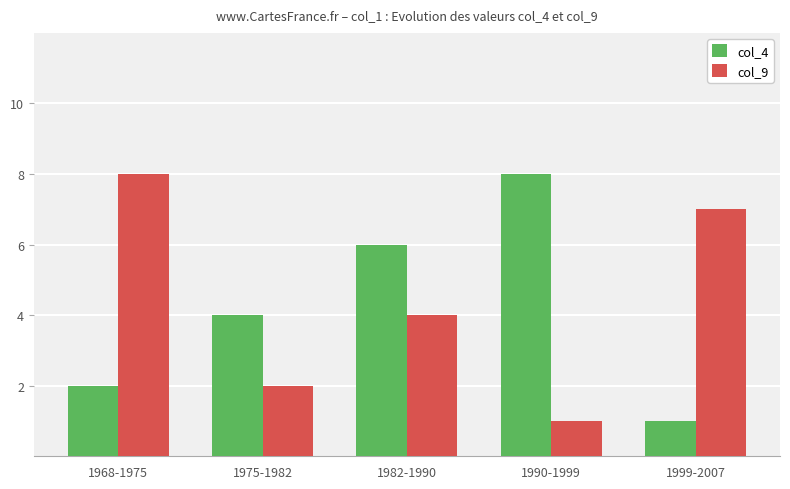

What is the maximum value shown in the chart?

8